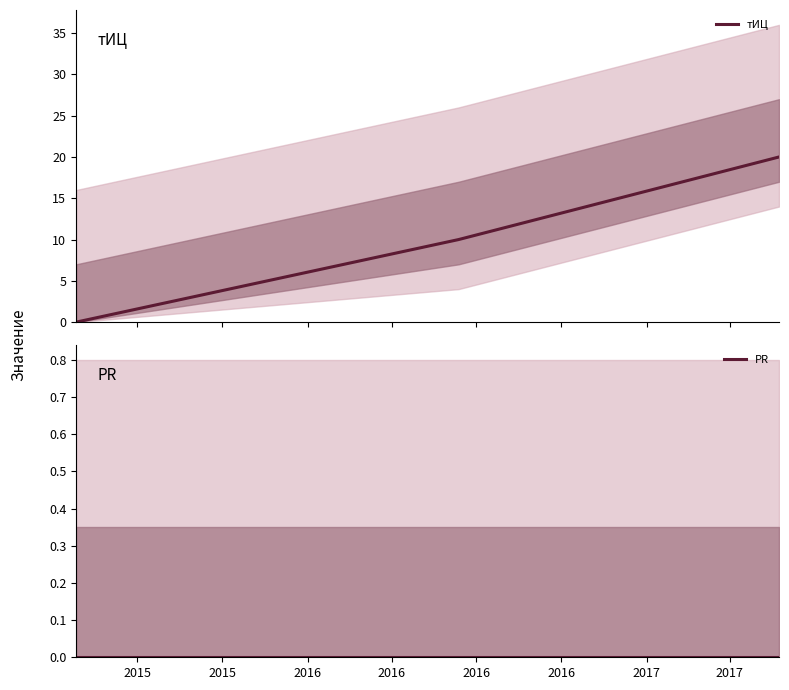

Rank the categories by PR value from highest to lowest.

2015, 2015, 2016